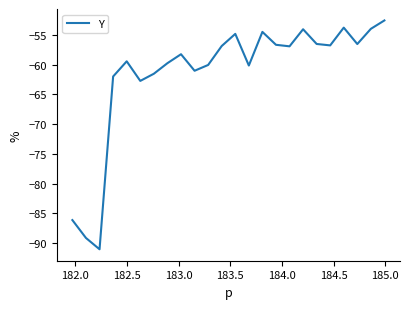

What is the greatest value displayed?

-52.6